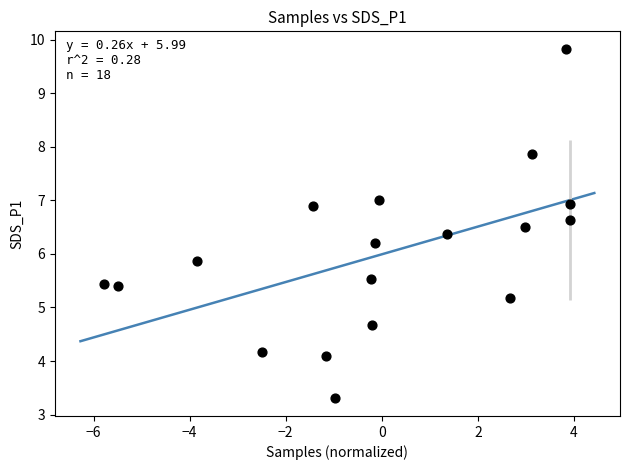

What is the range of Y values (max minus min)?

6.5